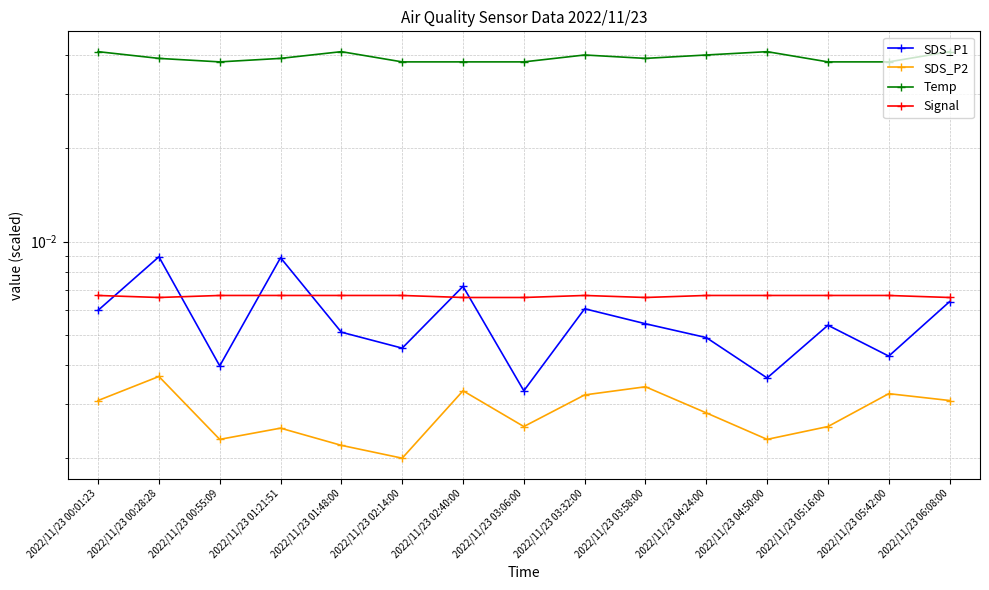

Reading left to right, list all the values displayed in this chart.

SDS_P1: 2022/11/23 00:01:23=0.0	2022/11/23 00:28:28=0.0	2022/11/23 00:55:09=0.0	2022/11/23 01:21:51=0.0	2022/11/23 01:48:00=0.0	2022/11/23 02:14:00=0.0	2022/11/23 02:40:00=0.0	2022/11/23 03:06:00=0.0	2022/11/23 03:32:00=0.0	2022/11/23 03:58:00=0.0	2022/11/23 04:24:00=0.0	2022/11/23 04:50:00=0.0	2022/11/23 05:16:00=0.0	2022/11/23 05:42:00=0.0	2022/11/23 06:08:00=0.0
SDS_P2: 2022/11/23 00:01:23=0.0	2022/11/23 00:28:28=0.0	2022/11/23 00:55:09=0.0	2022/11/23 01:21:51=0.0	2022/11/23 01:48:00=0.0	2022/11/23 02:14:00=0.0	2022/11/23 02:40:00=0.0	2022/11/23 03:06:00=0.0	2022/11/23 03:32:00=0.0	2022/11/23 03:58:00=0.0	2022/11/23 04:24:00=0.0	2022/11/23 04:50:00=0.0	2022/11/23 05:16:00=0.0	2022/11/23 05:42:00=0.0	2022/11/23 06:08:00=0.0
Temp: 2022/11/23 00:01:23=0.0	2022/11/23 00:28:28=0.0	2022/11/23 00:55:09=0.0	2022/11/23 01:21:51=0.0	2022/11/23 01:48:00=0.0	2022/11/23 02:14:00=0.0	2022/11/23 02:40:00=0.0	2022/11/23 03:06:00=0.0	2022/11/23 03:32:00=0.0	2022/11/23 03:58:00=0.0	2022/11/23 04:24:00=0.0	2022/11/23 04:50:00=0.0	2022/11/23 05:16:00=0.0	2022/11/23 05:42:00=0.0	2022/11/23 06:08:00=0.0
Signal: 2022/11/23 00:01:23=0.0	2022/11/23 00:28:28=0.0	2022/11/23 00:55:09=0.0	2022/11/23 01:21:51=0.0	2022/11/23 01:48:00=0.0	2022/11/23 02:14:00=0.0	2022/11/23 02:40:00=0.0	2022/11/23 03:06:00=0.0	2022/11/23 03:32:00=0.0	2022/11/23 03:58:00=0.0	2022/11/23 04:24:00=0.0	2022/11/23 04:50:00=0.0	2022/11/23 05:16:00=0.0	2022/11/23 05:42:00=0.0	2022/11/23 06:08:00=0.0